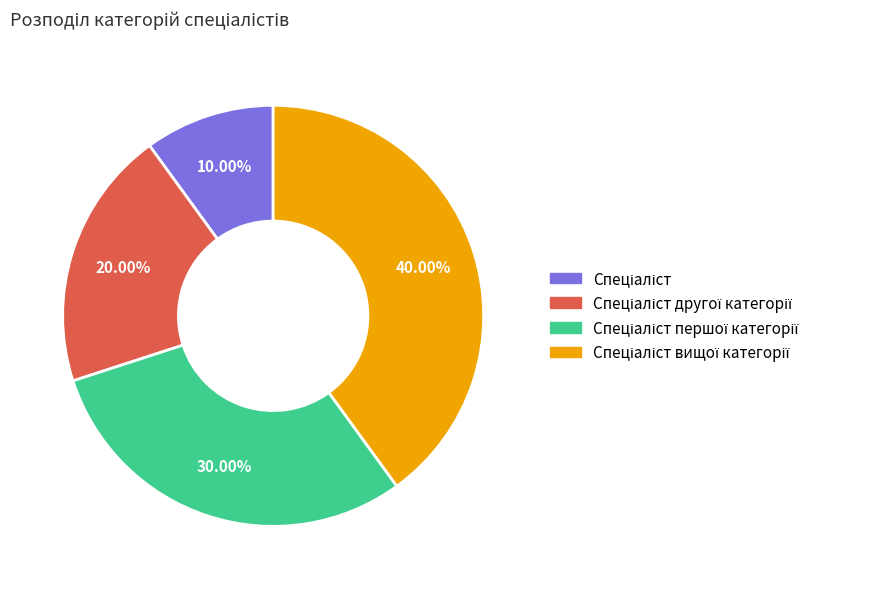

Is there a majority slice in this chart?

No